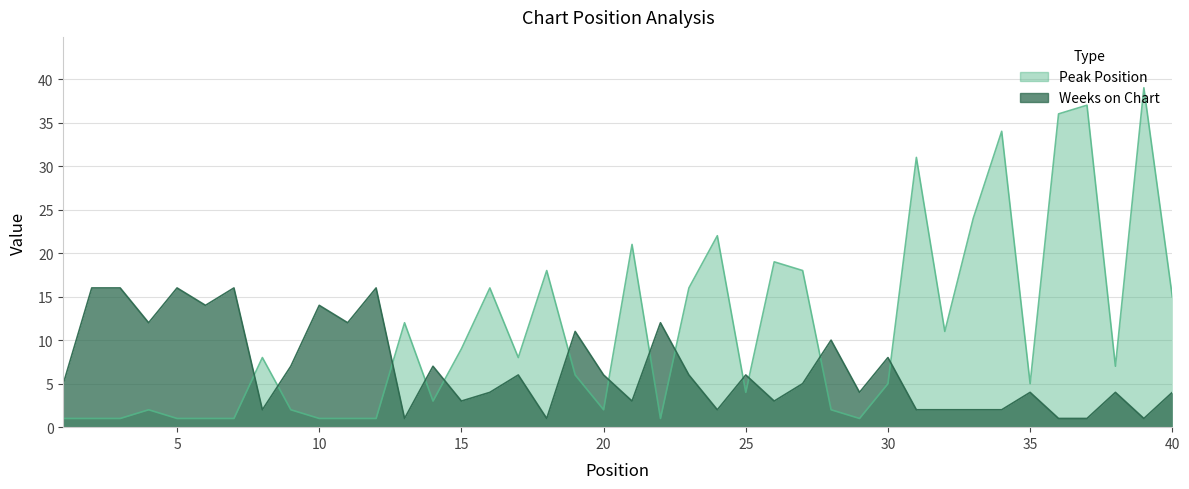

What is the greatest value displayed?

39